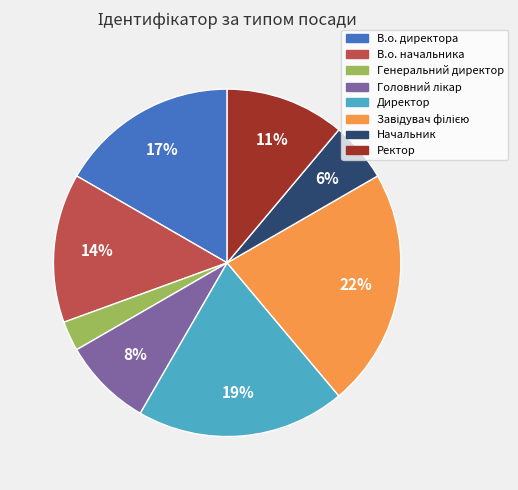

True or false: В.о. начальника accounts for 7% of the total.

False